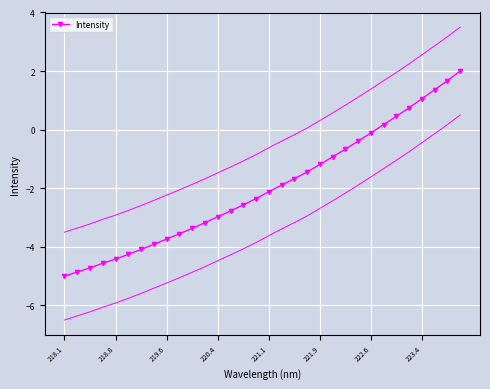

The Intensity series shows -1.4 at 219.6. True or false?

False